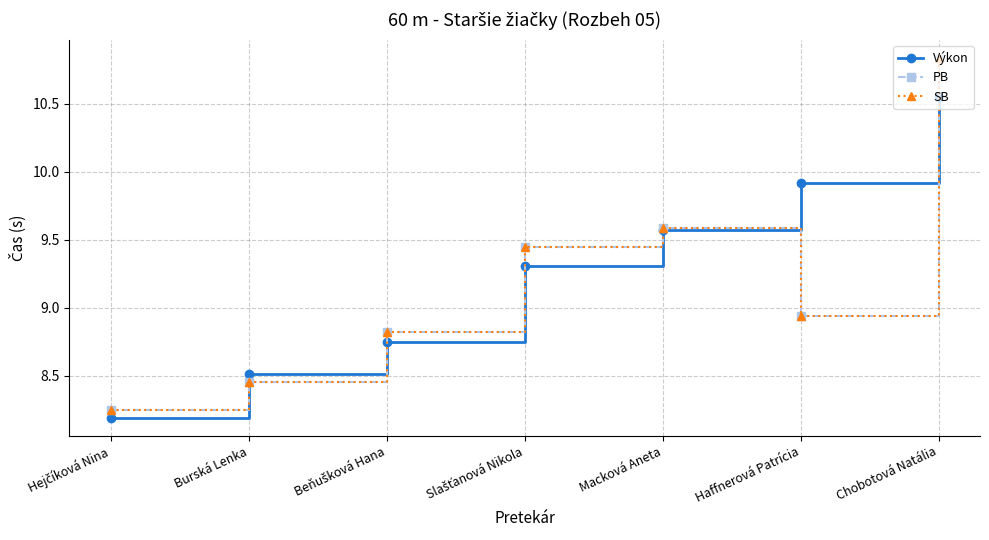

Reading right to left, what are all the values shown in this chart?

Výkon: Chobotová Natália=10.6	Haffnerová Patrícia=9.9	Macková Aneta=9.6	Slašťanová Nikola=9.3	Beňušková Hana=8.8	Burská Lenka=8.5	Hejčíková Nina=8.2
PB: Chobotová Natália=10.8	Haffnerová Patrícia=8.9	Macková Aneta=9.6	Slašťanová Nikola=9.4	Beňušková Hana=8.8	Burská Lenka=8.4	Hejčíková Nina=8.2
SB: Chobotová Natália=10.8	Haffnerová Patrícia=8.9	Macková Aneta=9.6	Slašťanová Nikola=9.4	Beňušková Hana=8.8	Burská Lenka=8.4	Hejčíková Nina=8.2